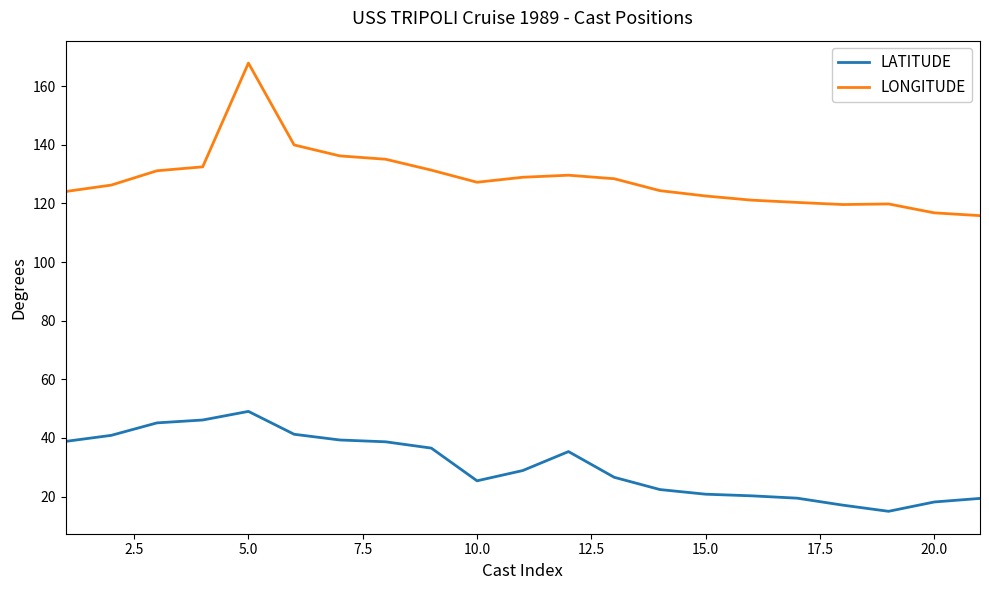

Rank the series by their average value, from highest to lowest.

LONGITUDE, LATITUDE